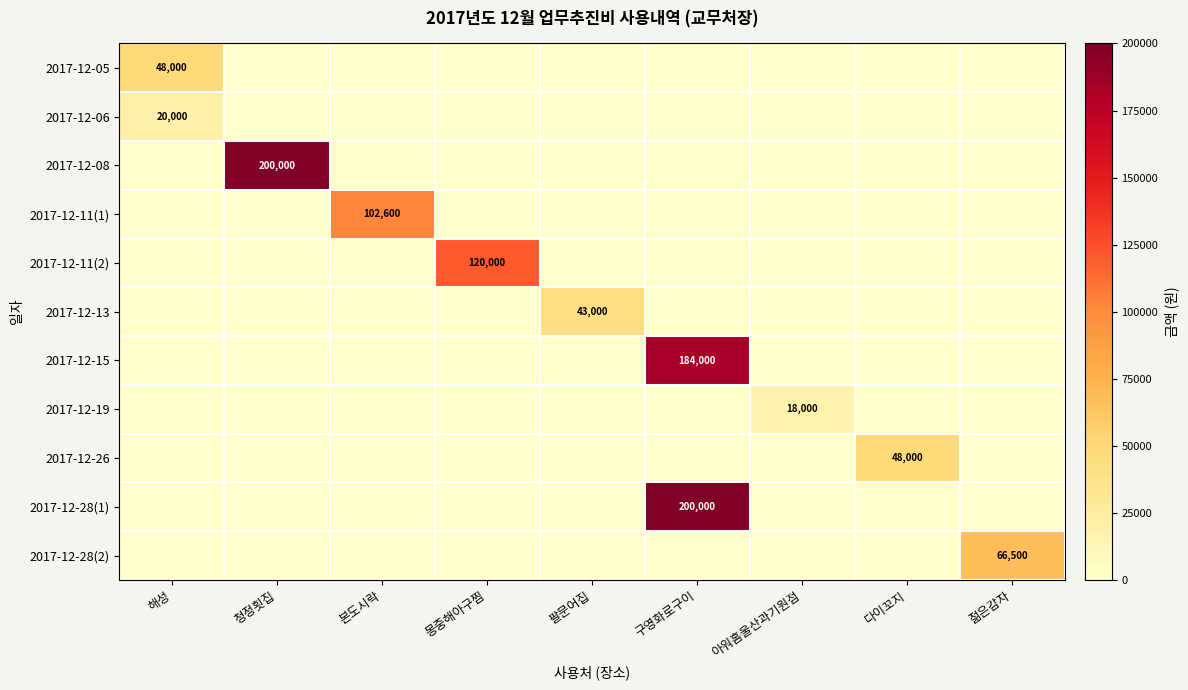

True or false: 2017-12-28(1) has a value of 51598 at 구영화로구이.

False